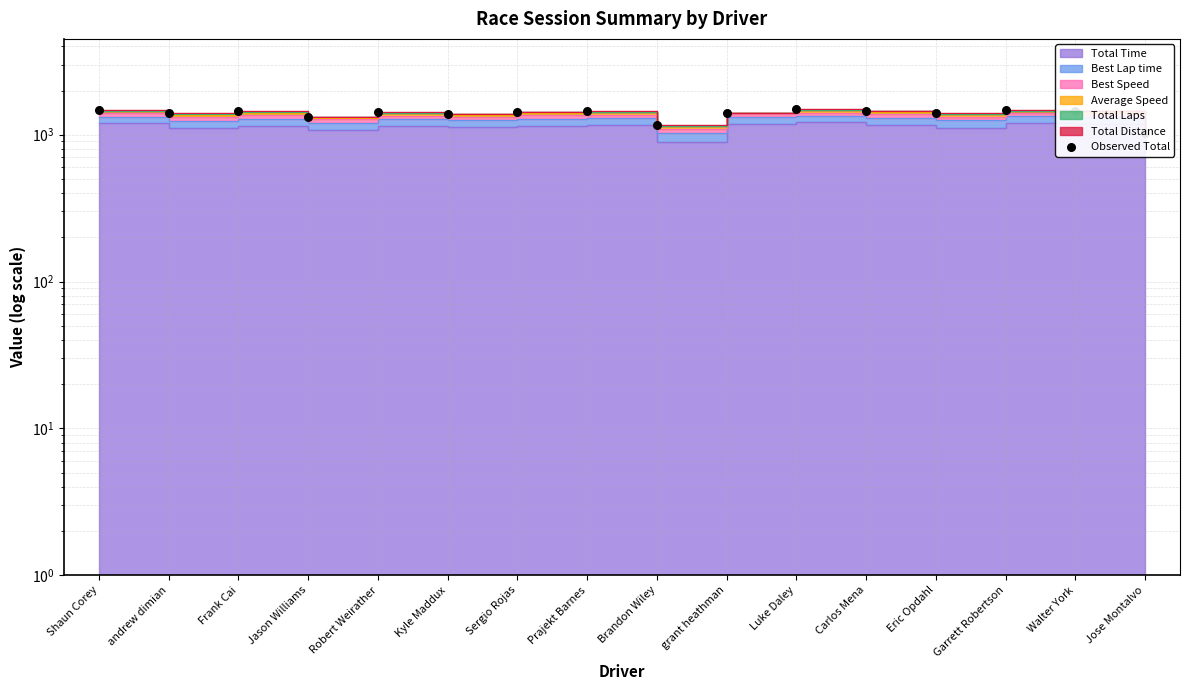

Which has a higher value, Brandon Wiley or Eric Opdahl?

Eric Opdahl